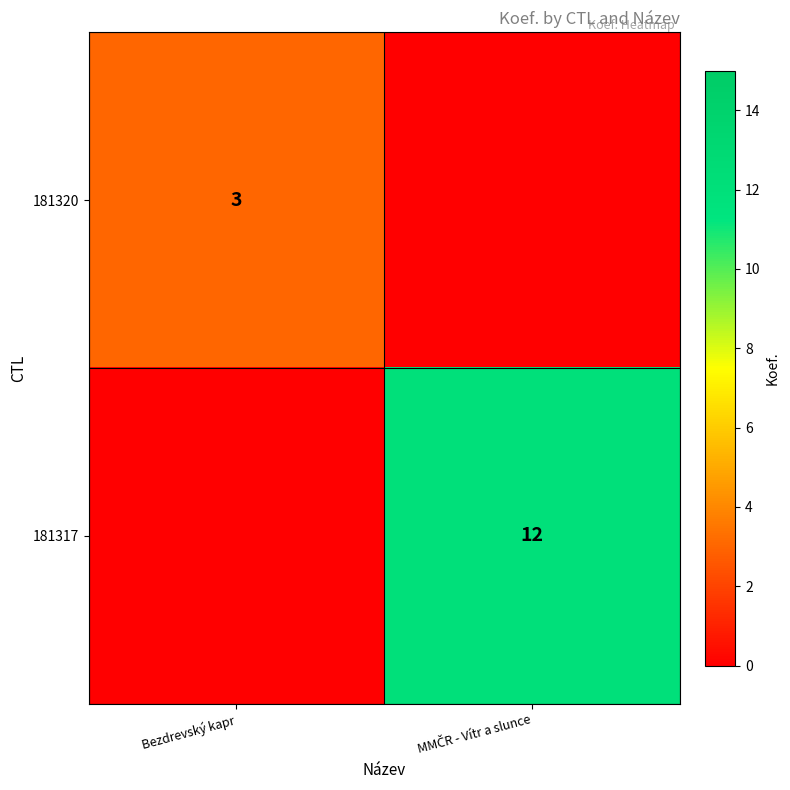

True or false: 181320 has a value of 3 at Bezdrevský kapr.

True